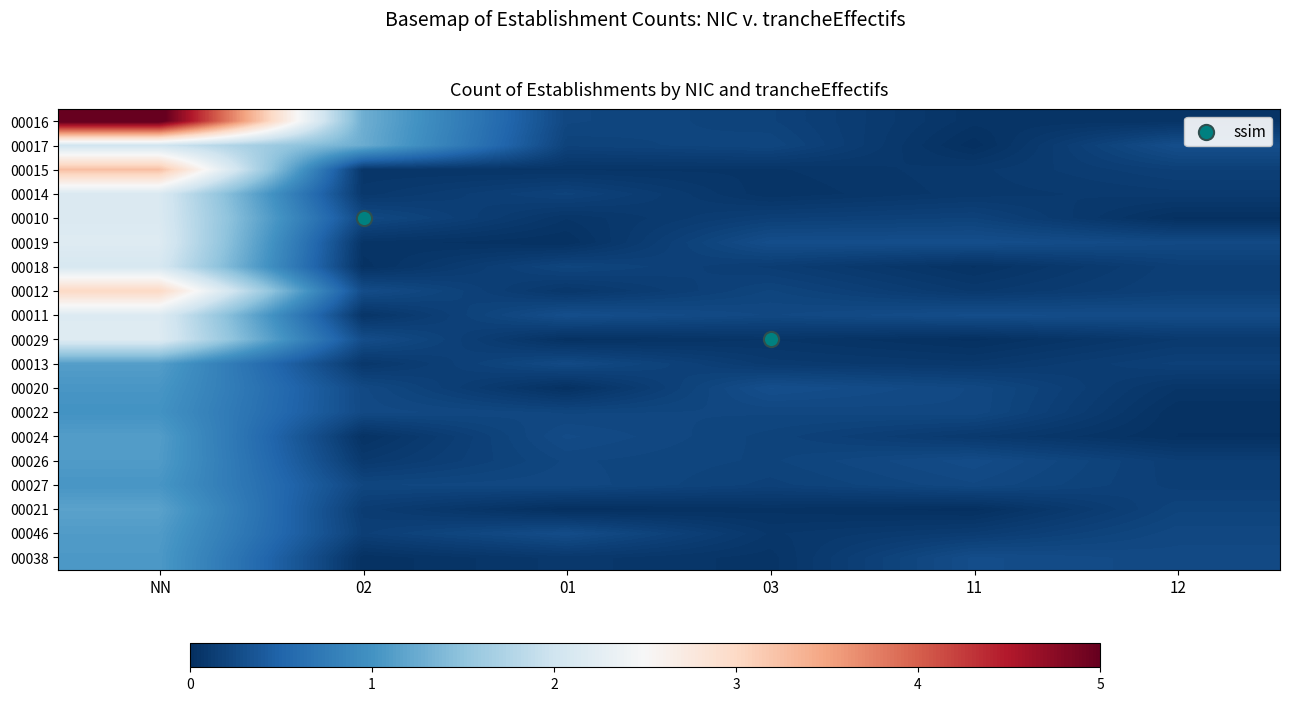

At which category is the sum across all series the highest?

NN